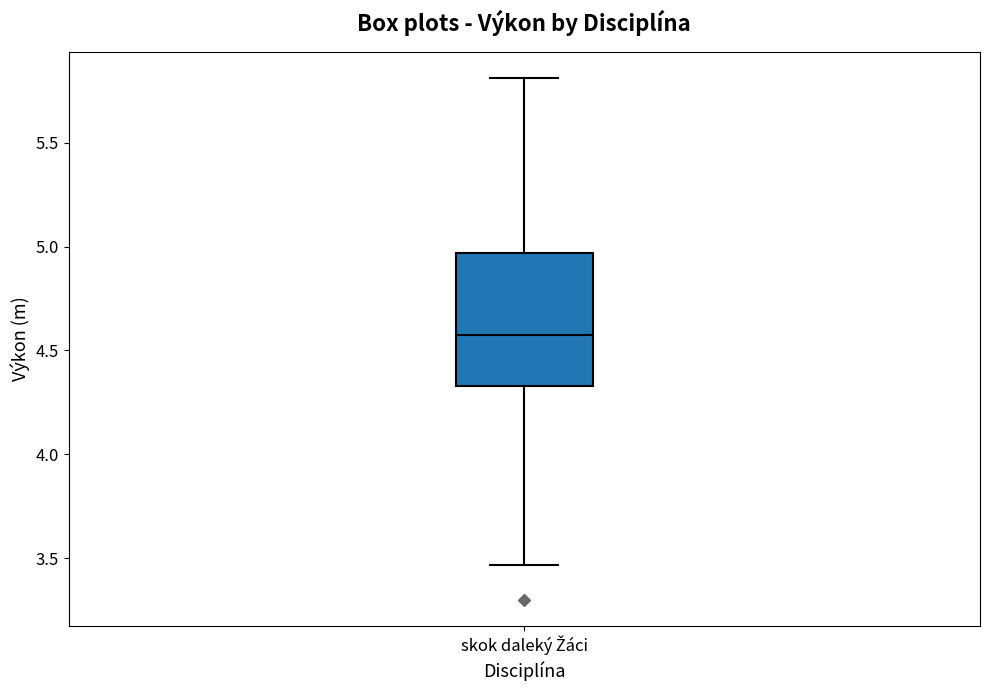

Where does the lower whisker of the box for skok daleký Žáci end on the y-axis? The values are not printed on the chart, so give them approximately, as read against the axis.

3.45